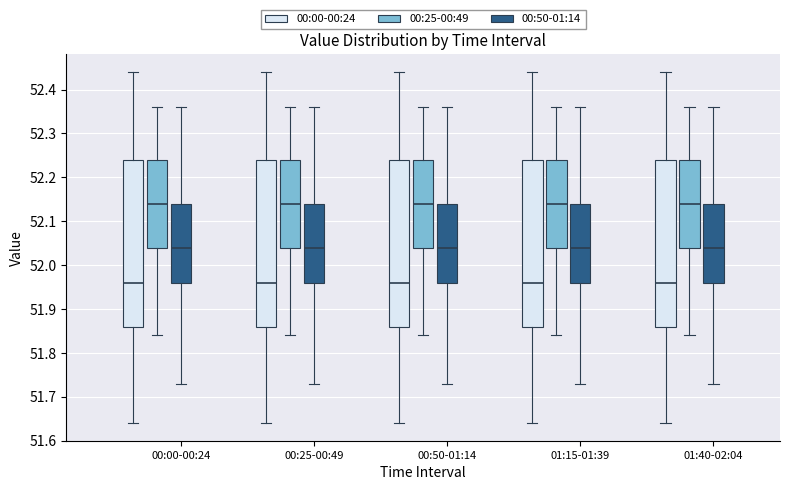

Reading left to right, transcribe this box plot: for each box, give where its median line is, the range the box spans, and where its two whiskers end, as read against the y-axis. The values are not printed on the chart, so give them approximately, as read against the axis.

00:00-00:24 (00:00-00:24): median 51.96, box 51.86 to 52.24, whiskers 51.64 to 52.44
00:00-00:24 (00:25-00:49): median 52.14, box 52.04 to 52.24, whiskers 51.84 to 52.36
00:00-00:24 (00:50-01:14): median 52.04, box 51.96 to 52.14, whiskers 51.73 to 52.36
00:25-00:49 (00:00-00:24): median 51.96, box 51.86 to 52.24, whiskers 51.64 to 52.44
00:25-00:49 (00:25-00:49): median 52.14, box 52.04 to 52.24, whiskers 51.84 to 52.36
00:25-00:49 (00:50-01:14): median 52.04, box 51.96 to 52.14, whiskers 51.73 to 52.36
00:50-01:14 (00:00-00:24): median 51.96, box 51.86 to 52.24, whiskers 51.64 to 52.44
00:50-01:14 (00:25-00:49): median 52.14, box 52.04 to 52.24, whiskers 51.84 to 52.36
00:50-01:14 (00:50-01:14): median 52.04, box 51.96 to 52.14, whiskers 51.73 to 52.36
01:15-01:39 (00:00-00:24): median 51.96, box 51.86 to 52.24, whiskers 51.64 to 52.44
01:15-01:39 (00:25-00:49): median 52.14, box 52.04 to 52.24, whiskers 51.84 to 52.36
01:15-01:39 (00:50-01:14): median 52.04, box 51.96 to 52.14, whiskers 51.73 to 52.36
01:40-02:04 (00:00-00:24): median 51.96, box 51.86 to 52.24, whiskers 51.64 to 52.44
01:40-02:04 (00:25-00:49): median 52.14, box 52.04 to 52.24, whiskers 51.84 to 52.36
01:40-02:04 (00:50-01:14): median 52.04, box 51.96 to 52.14, whiskers 51.73 to 52.36